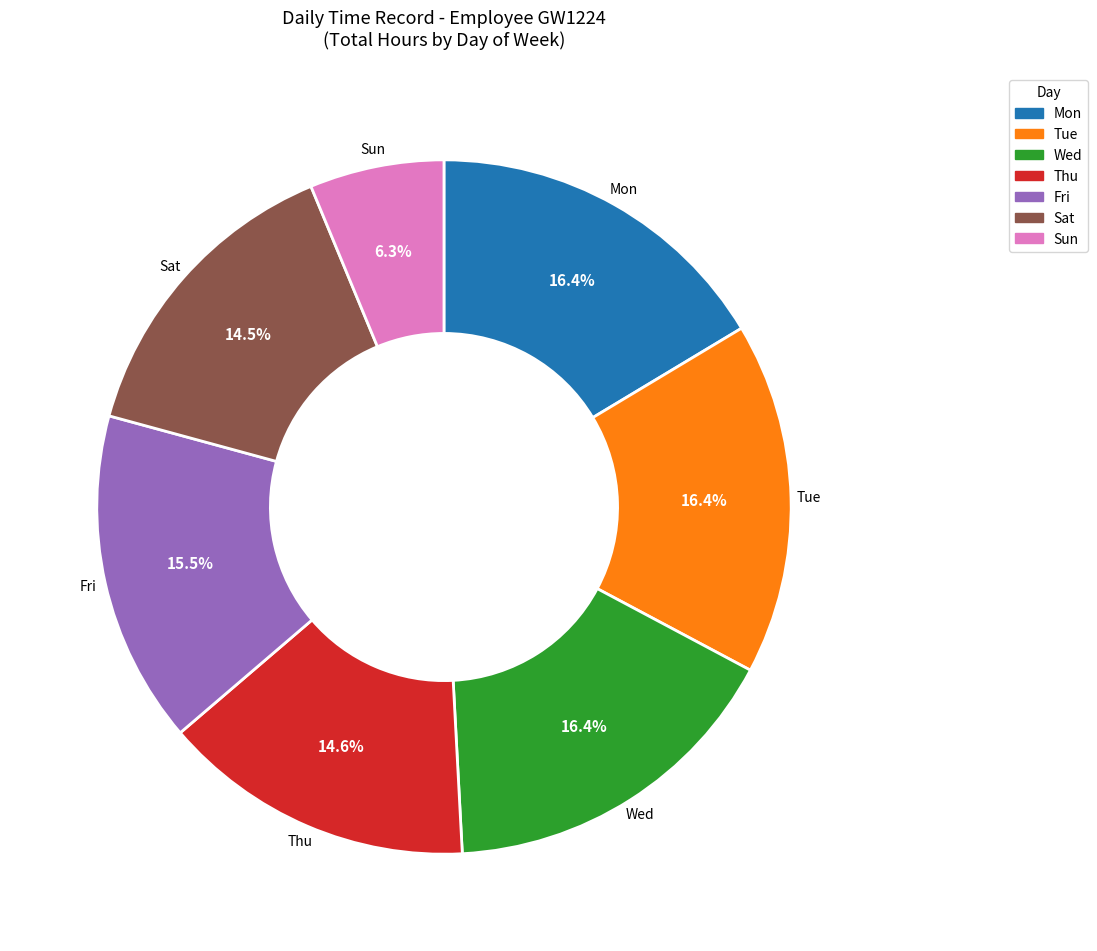

Which slice is the smallest?

Sun